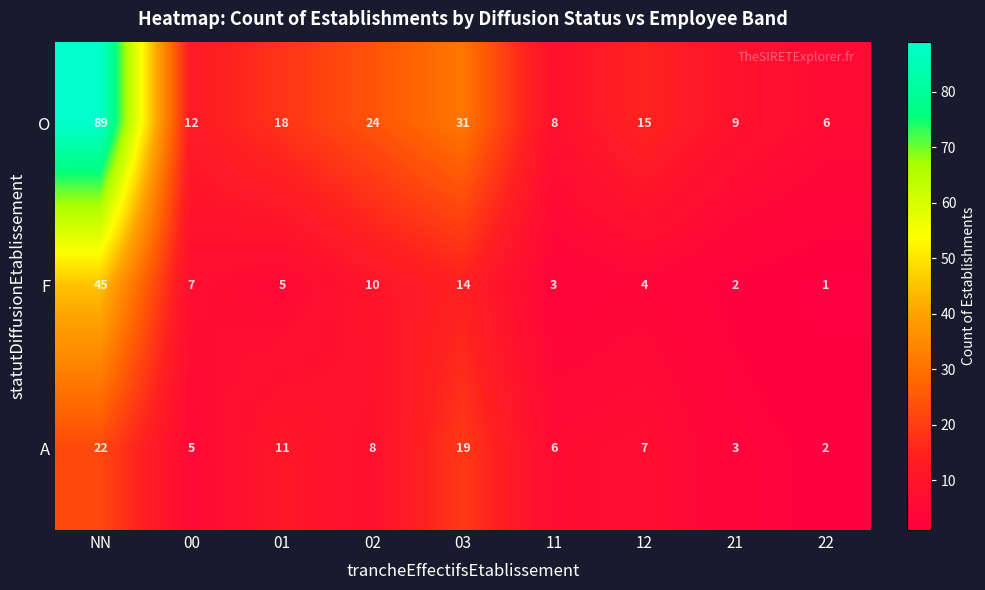

At which label does O reach its peak?

NN